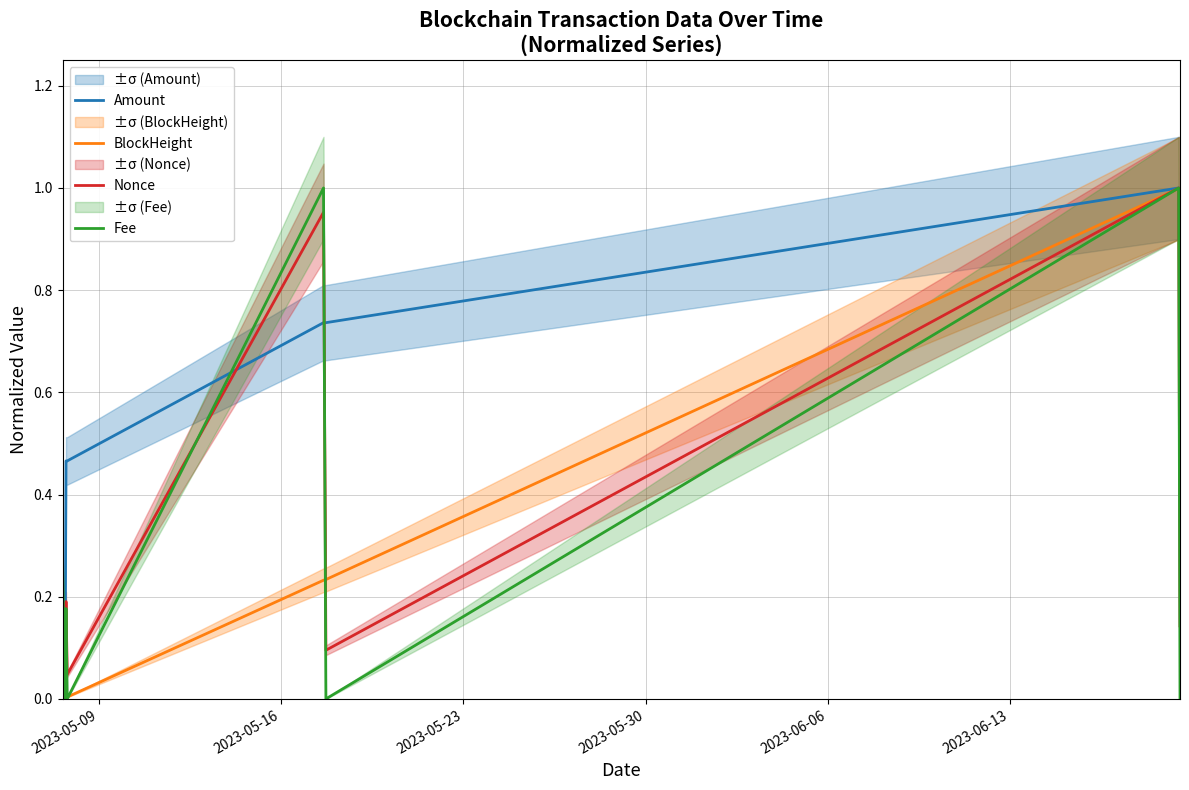

How many lines are shown in the chart?

4